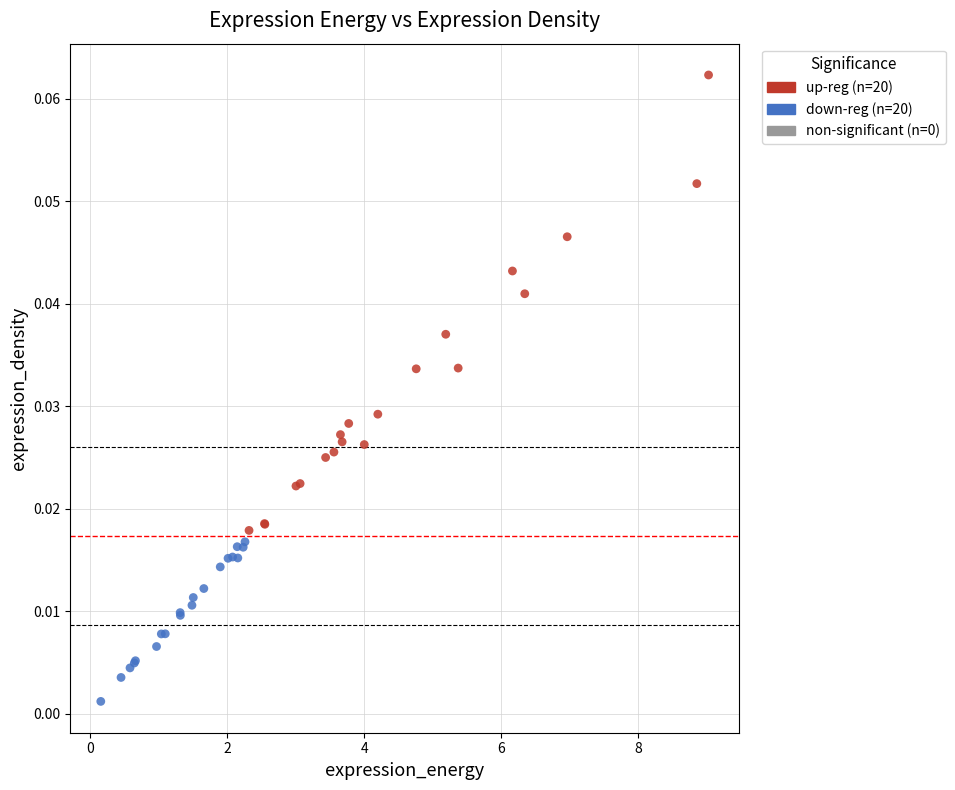

Which series has the widest spread of Y values?

up-reg (n=20)